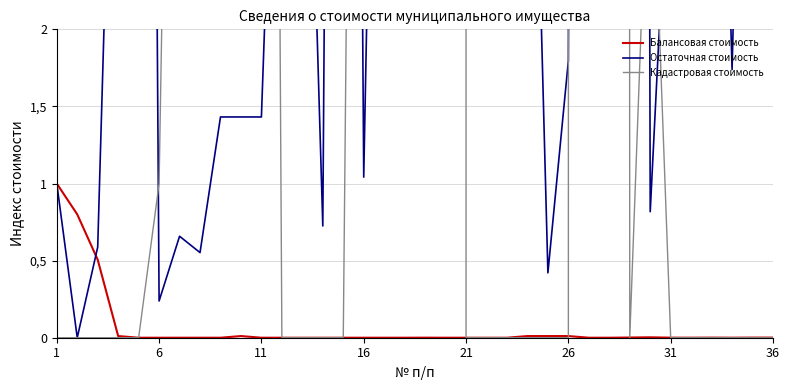

After their last crossing, which series has the higher values: Остаточная стоимость or Кадастровая стоимость?

Остаточная стоимость